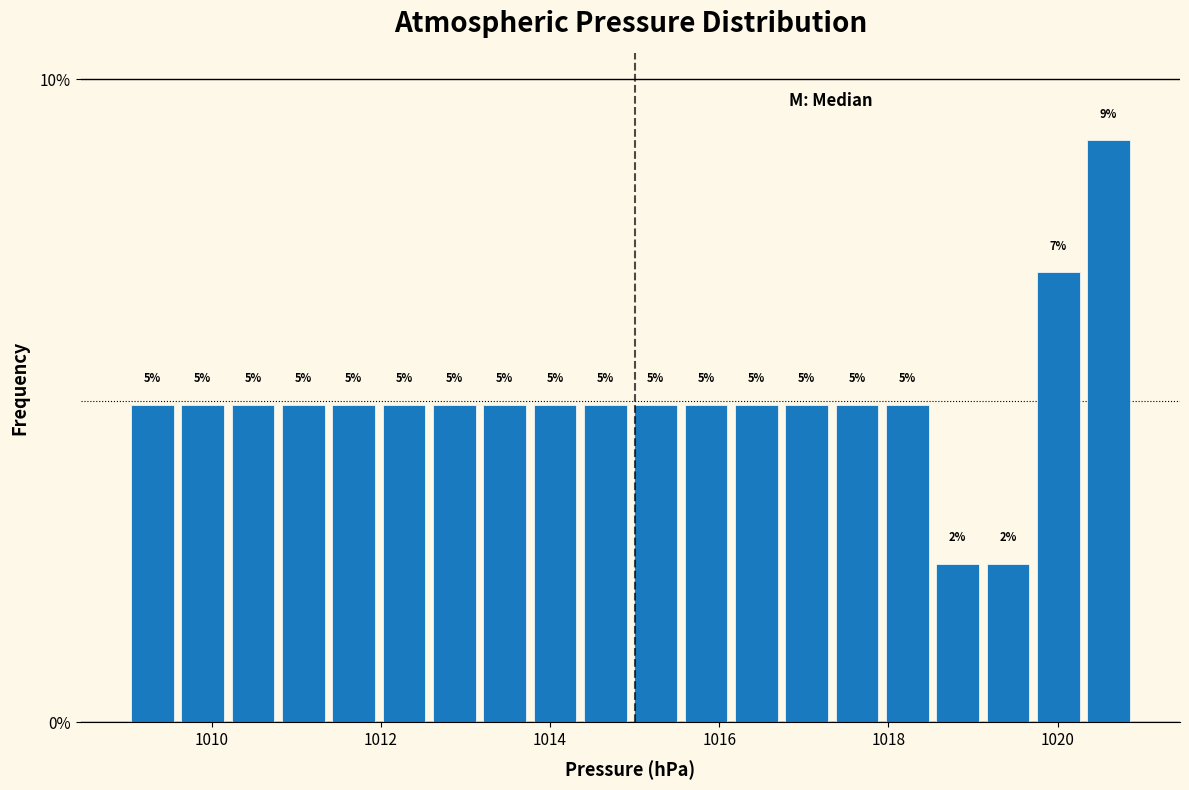

Around what value on the x-axis is the tallest bar? Give the approximate position of its centre, as read against the axis.

1020.6